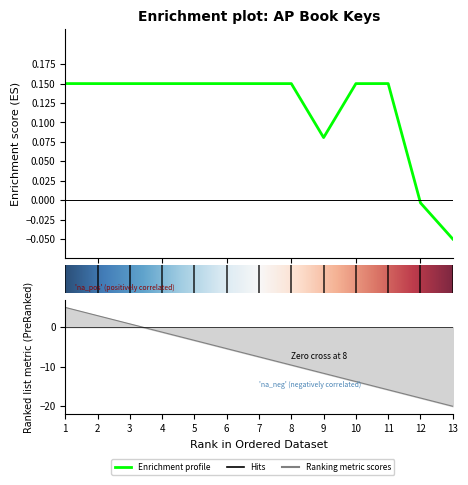

Does the chart have visible grid lines?

No